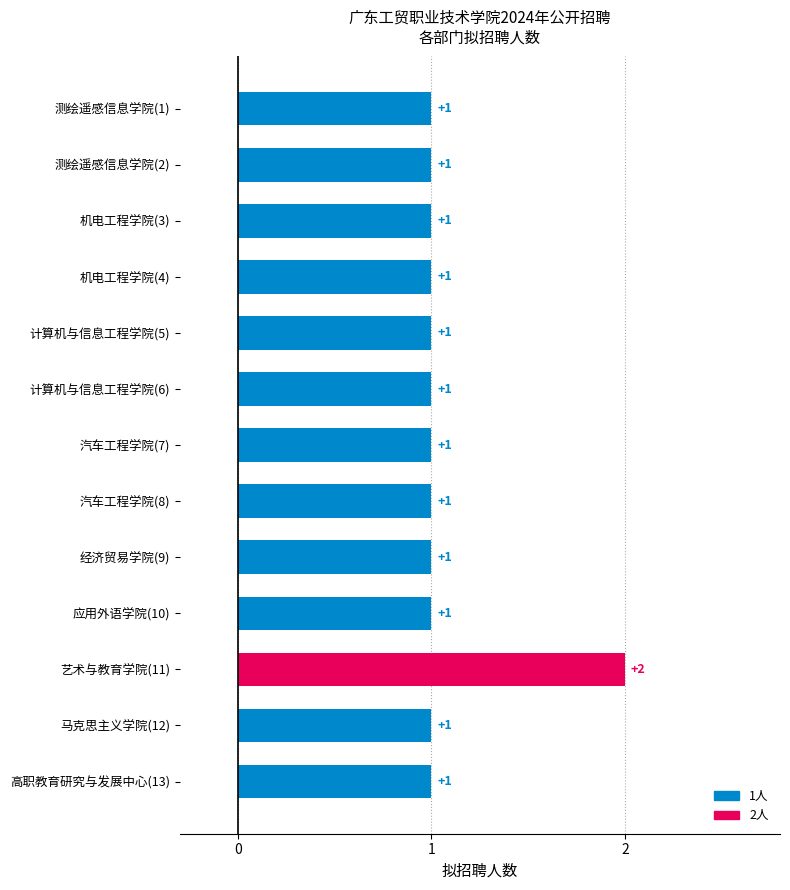

What is the sum of all values?

14